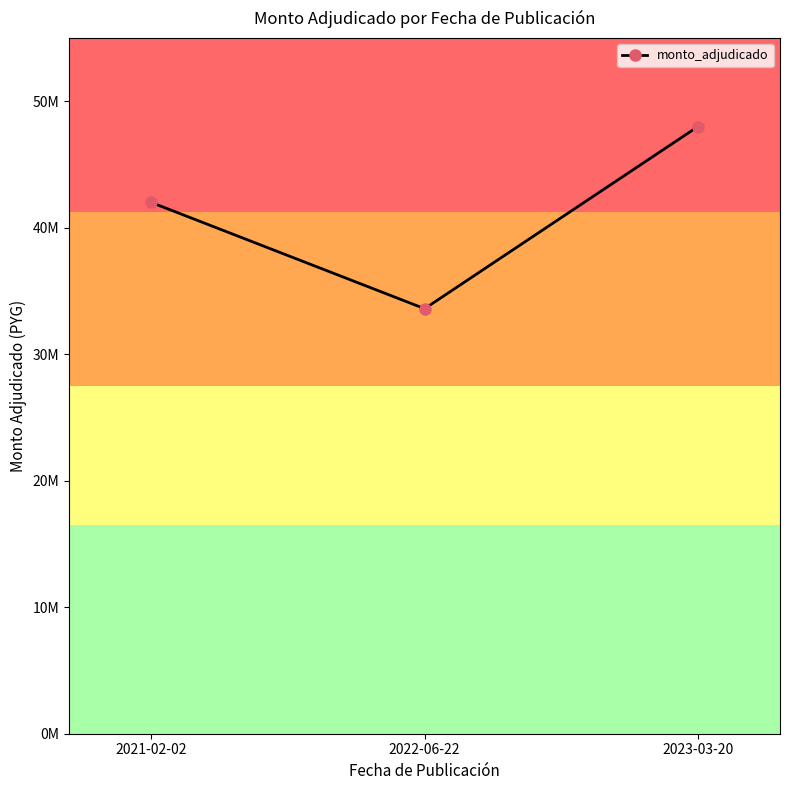

Reading left to right, what are all the values shown in this chart?

42000000	33600000	48000000